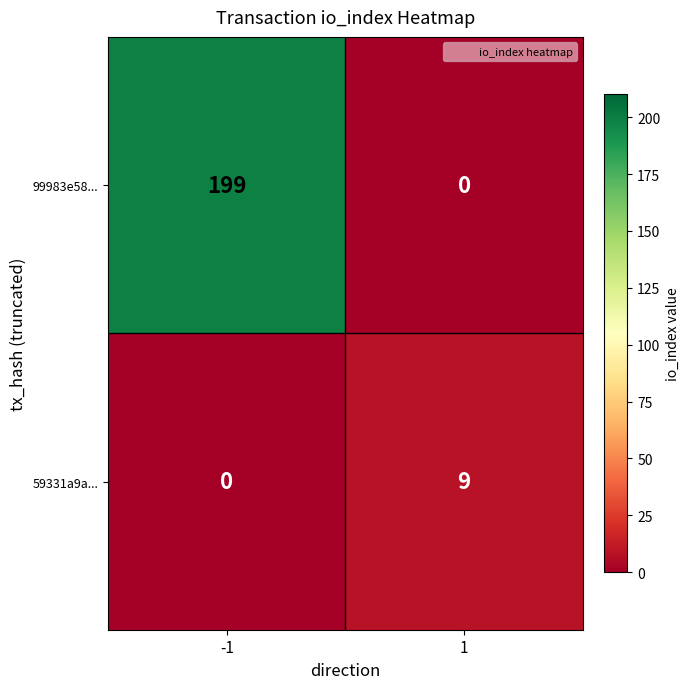

Is it true that 99983e58... equals 100 at 1?

False